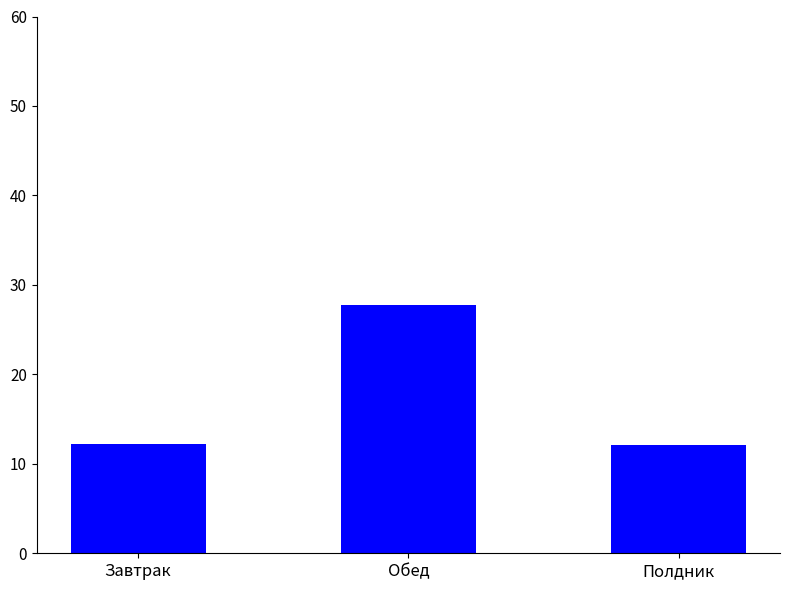

At which category does the chart reach its peak across all series?

Обед